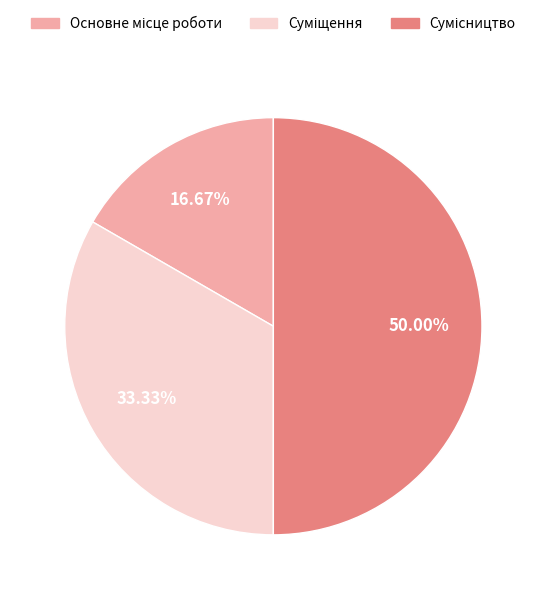

Count the number of slices in the pie.

3